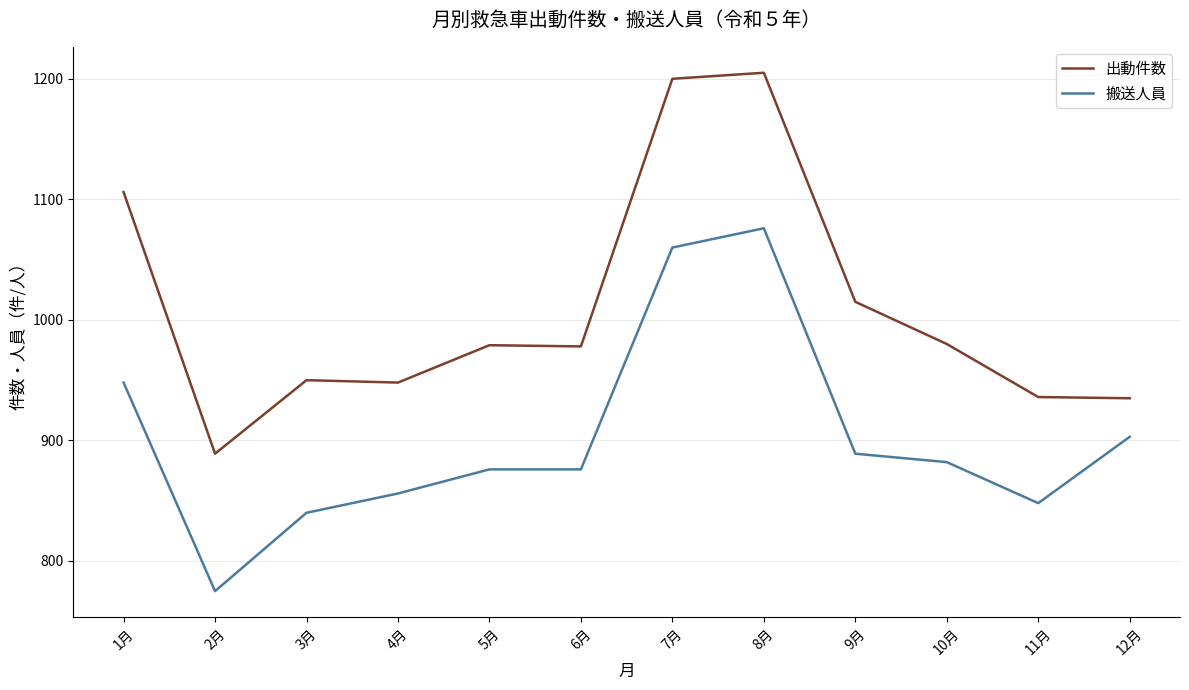

What is the sum of the 出動件数 values at 1月 and 3月?

2056